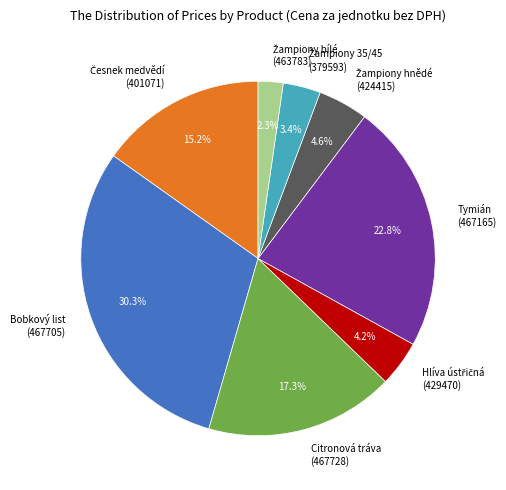

Does any single category account for the majority?

No